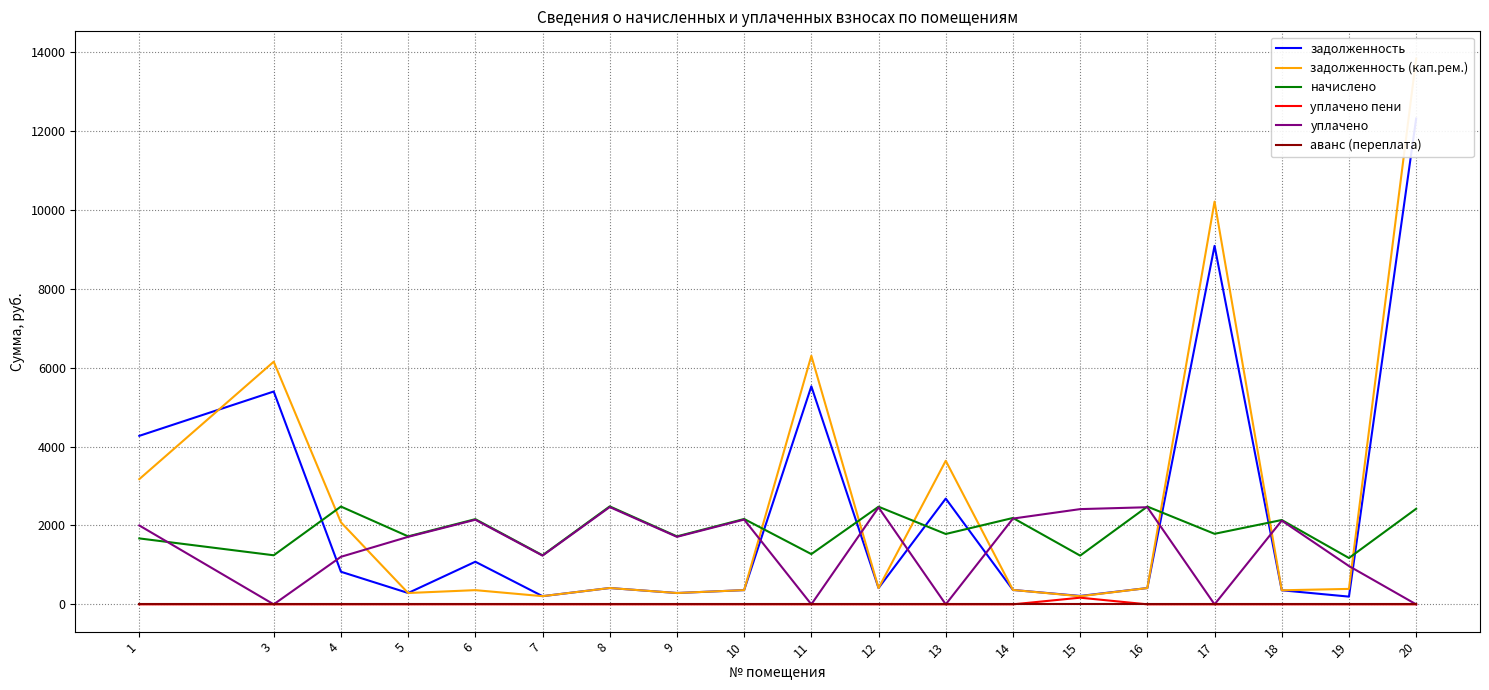

What is the total value across all series at 12?

5758.7